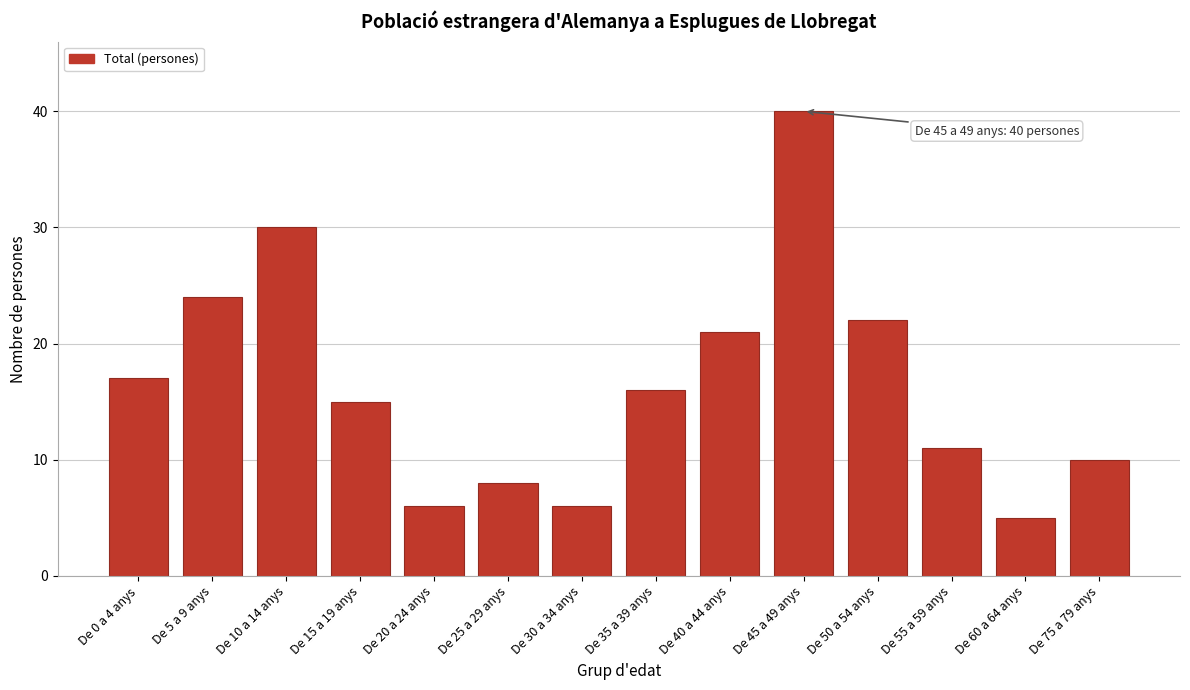

Reading right to left, what are all the values shown in this chart?

10	5	11	22	40	21	16	6	8	6	15	30	24	17